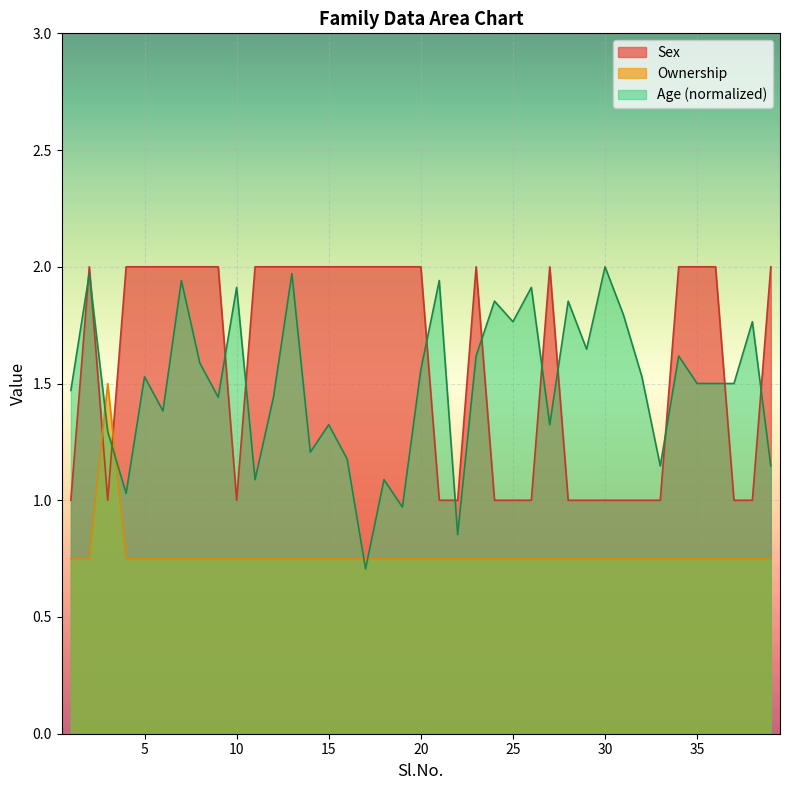

What is the difference between the maximum and minimum values in the Sex series?

1.0